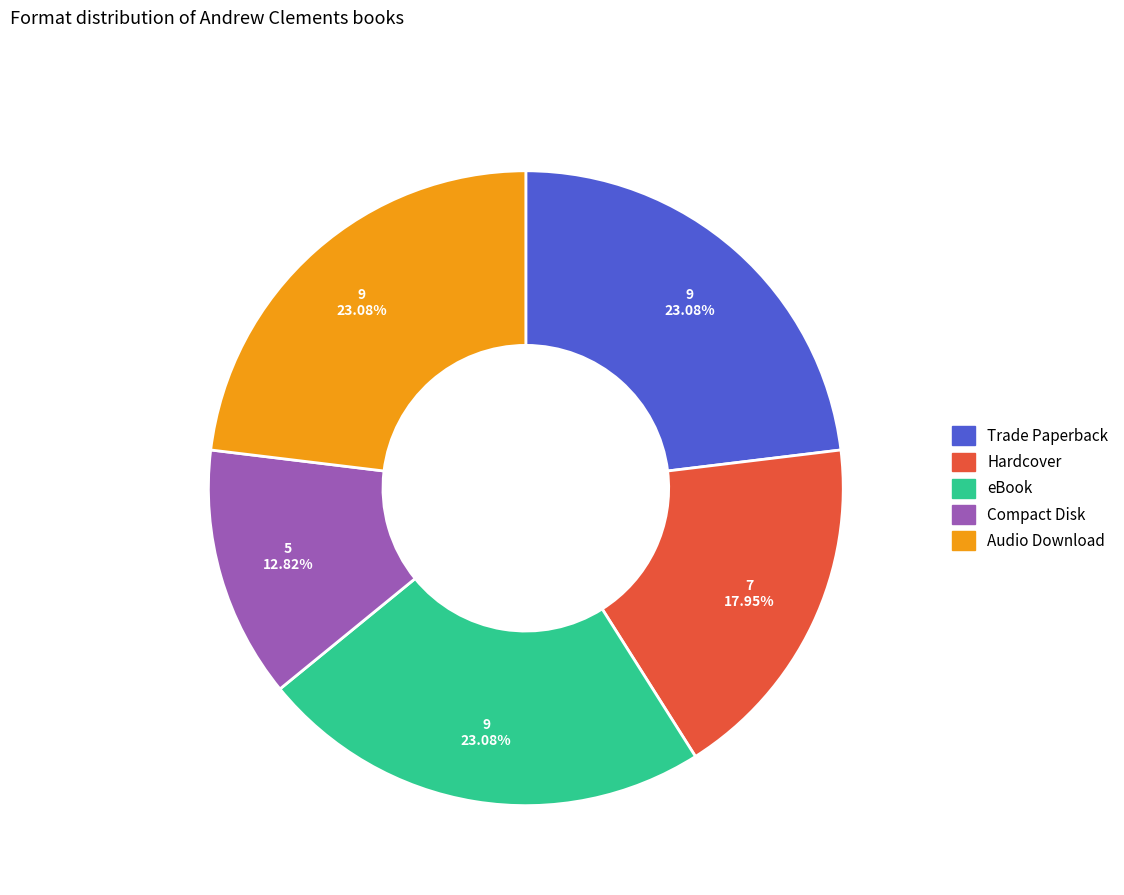

Does Trade Paperback represent more than half of the total?

No